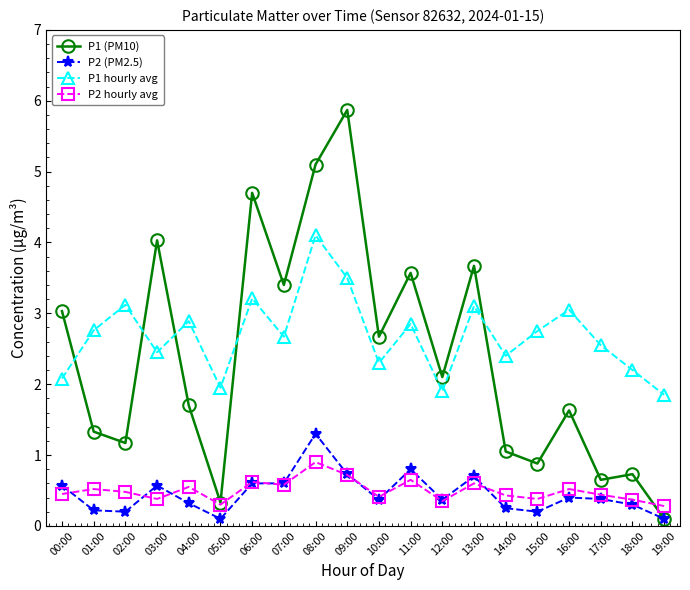

What is the average value of the P2 (PM2.5) series?

0.5